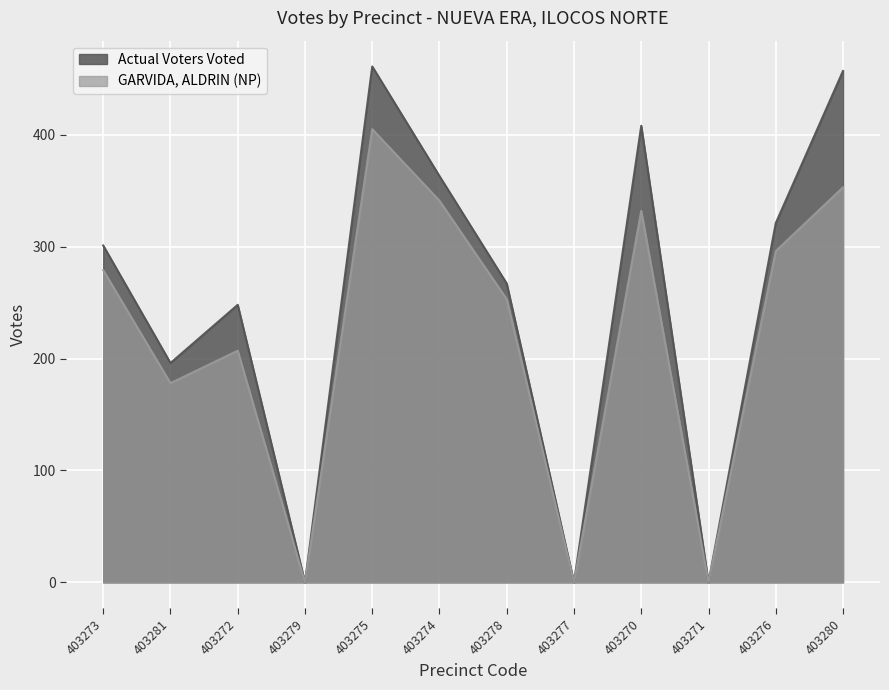

True or false: Actual Voters Voted has a value of 470 at 403273.

False